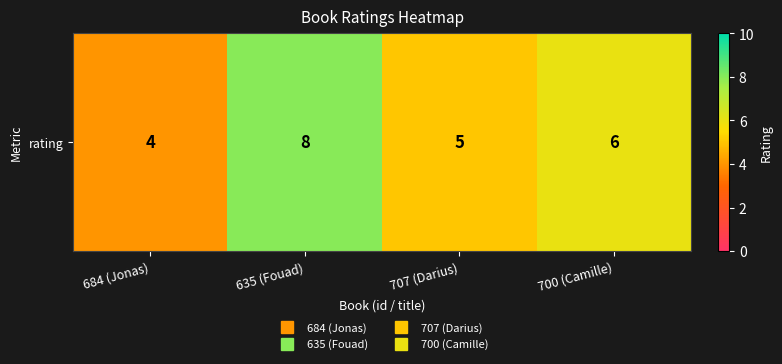

How many data points does each series have?

4